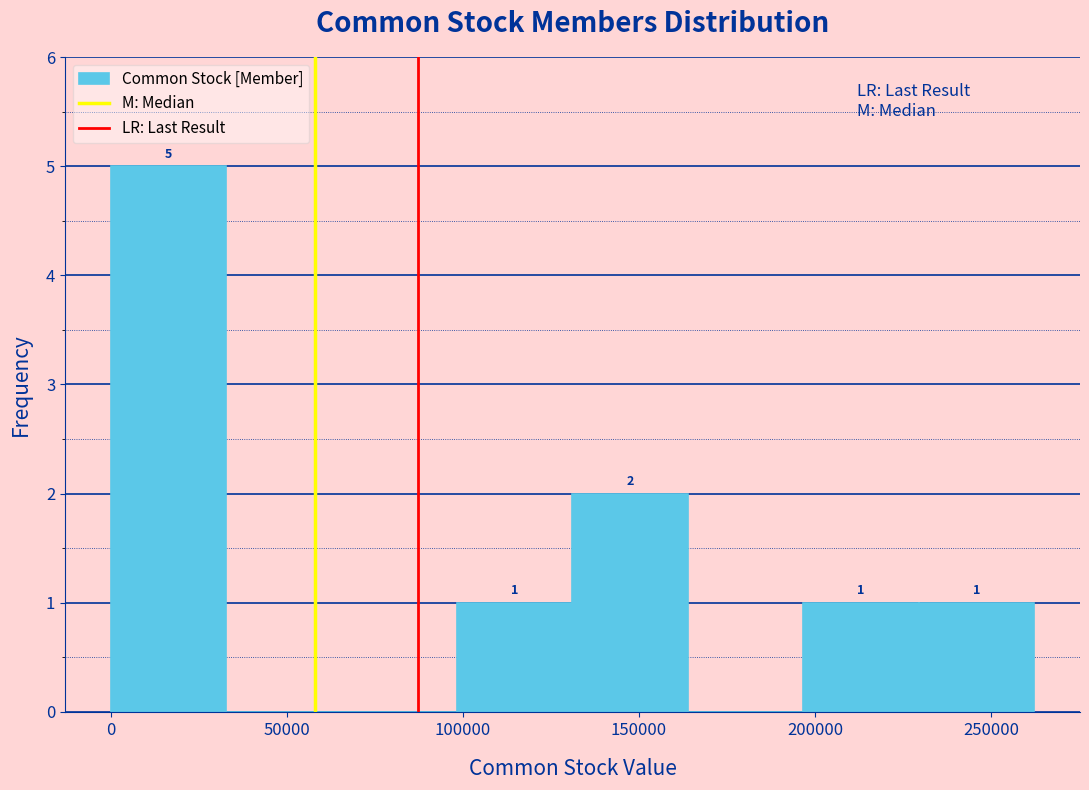

Over which range of the x-axis is the bar tallest?

0 to 35000